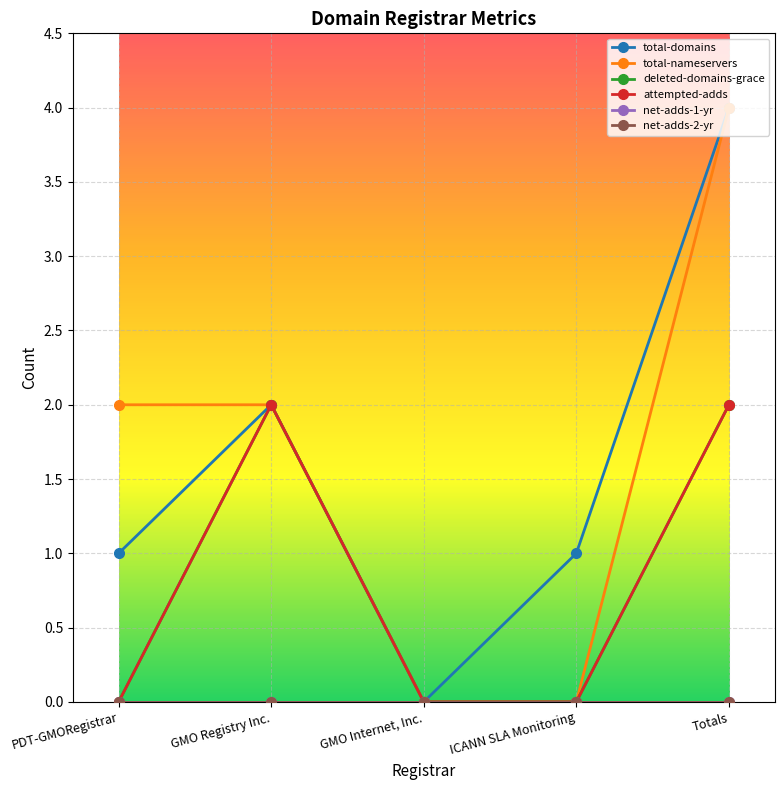

Which series has the largest total across all categories?

total-domains